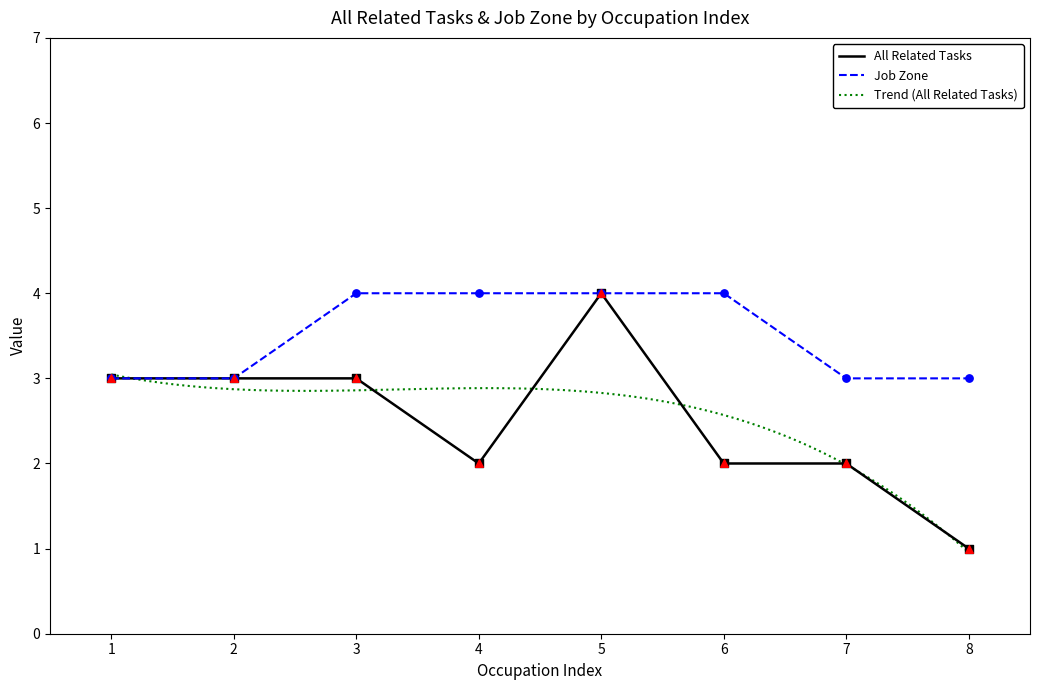

Which series has the largest total across all categories?

Job Zone